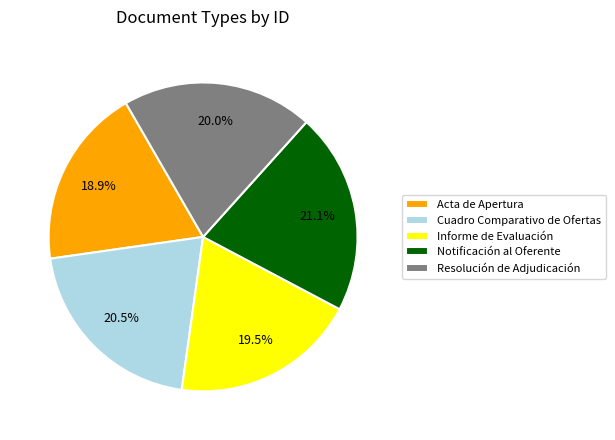

True or false: Resolución de Adjudicación accounts for 14% of the total.

False